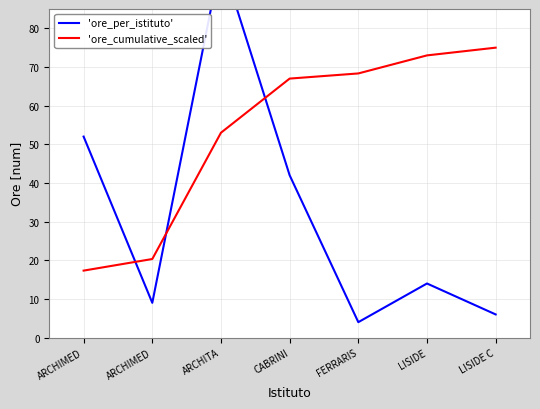

How many times do 'ore_cumulative_scaled' and 'ore_per_istituto' cross each other?

3